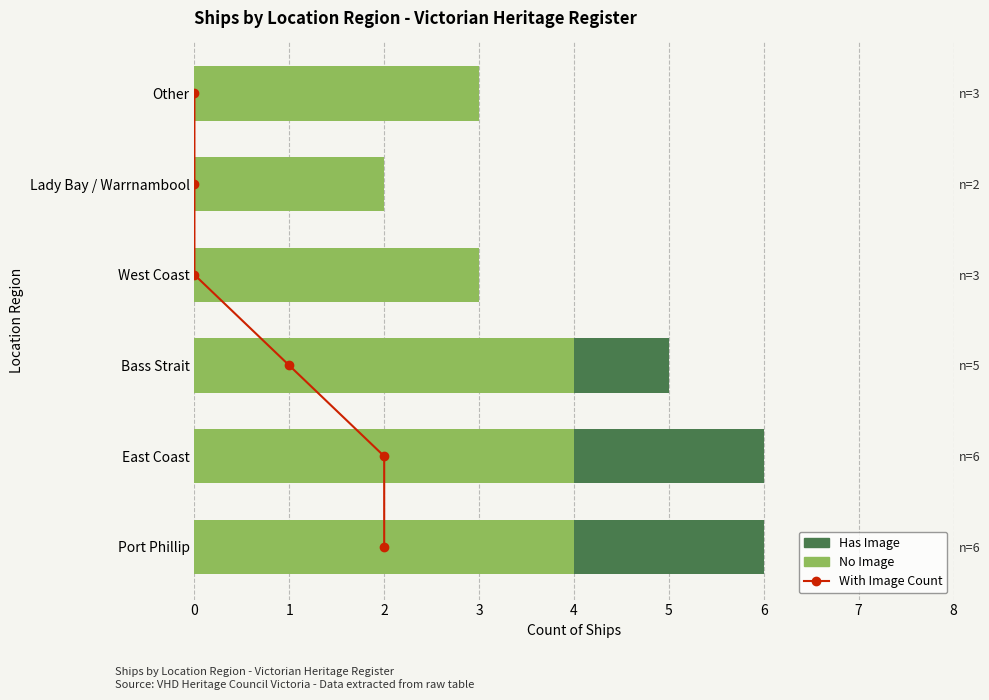

Is it true that No Image equals 2 at West Coast?

False